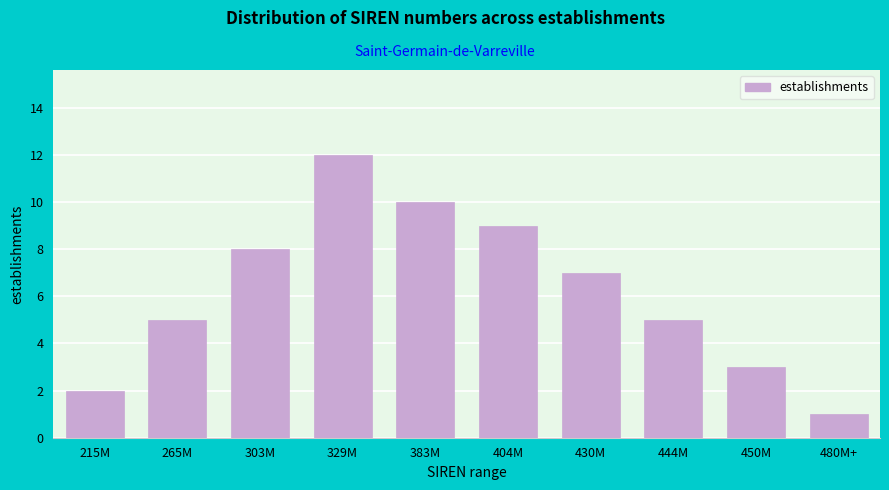

Reading left to right, transcribe all the data shown in this chart.

2	5	8	12	10	9	7	5	3	1